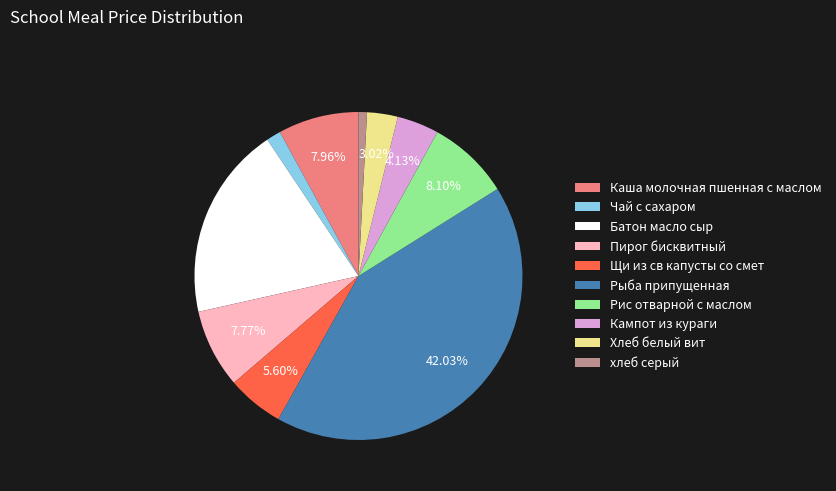

Combined, do хлеб серый and Батон масло сыр account for over 50%?

No